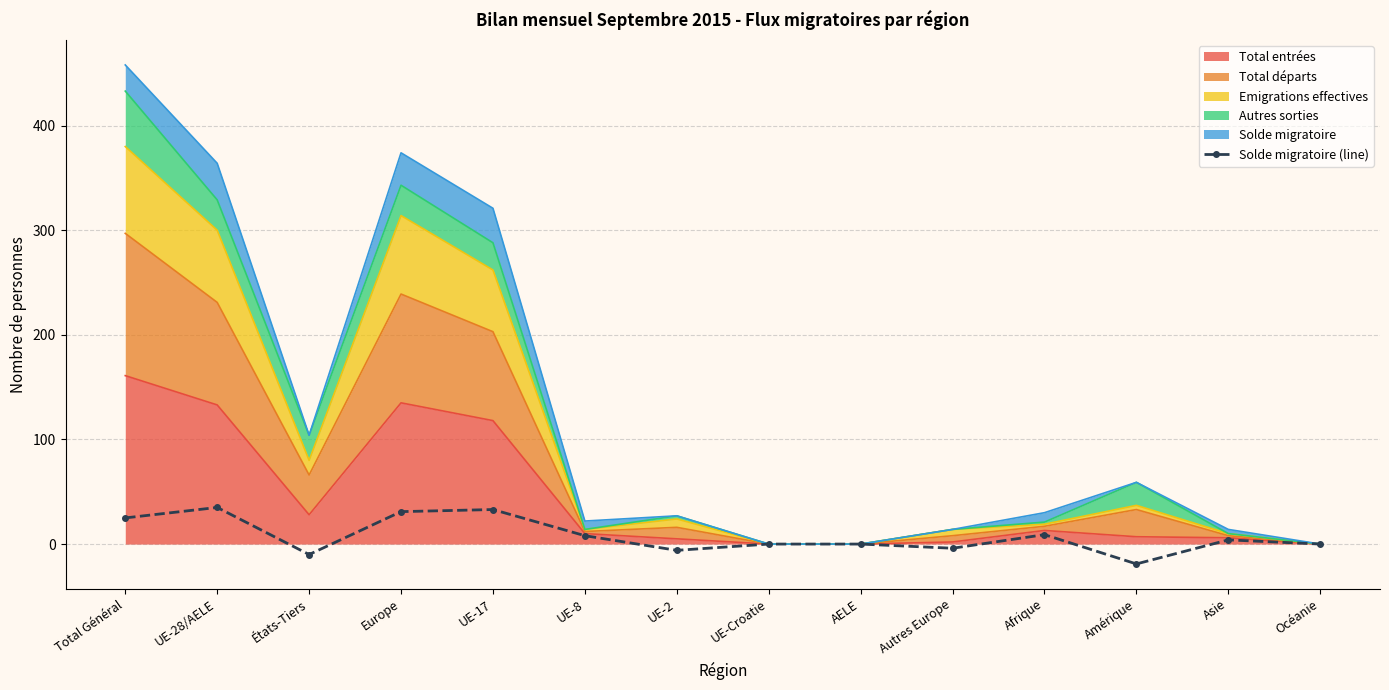

Reading right to left, transcribe all the data shown in this chart.

0	4	-19	9	-4	0	0	-6	8	33	31	-10	35	25